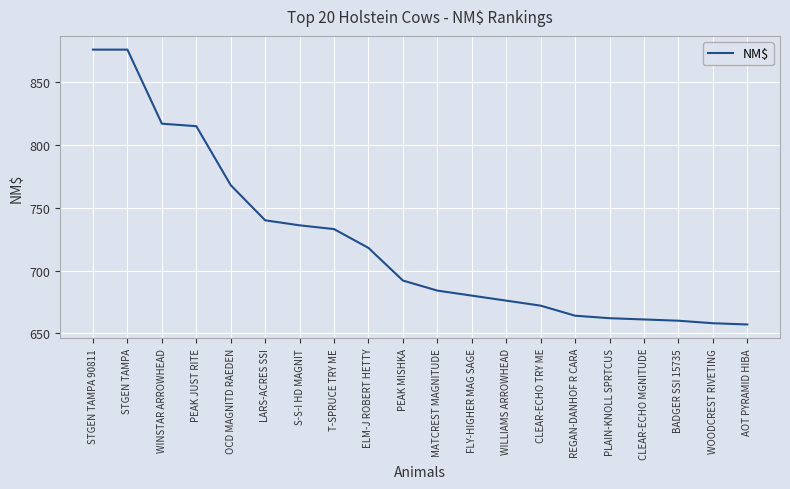

What is the difference between the values at T-SPRUCE TRY ME and AOT PYRAMID HIBA?

76